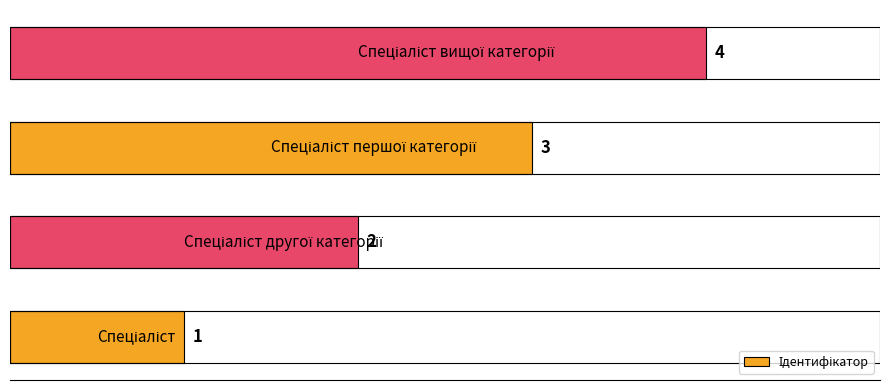

What is the sum of all values?

10